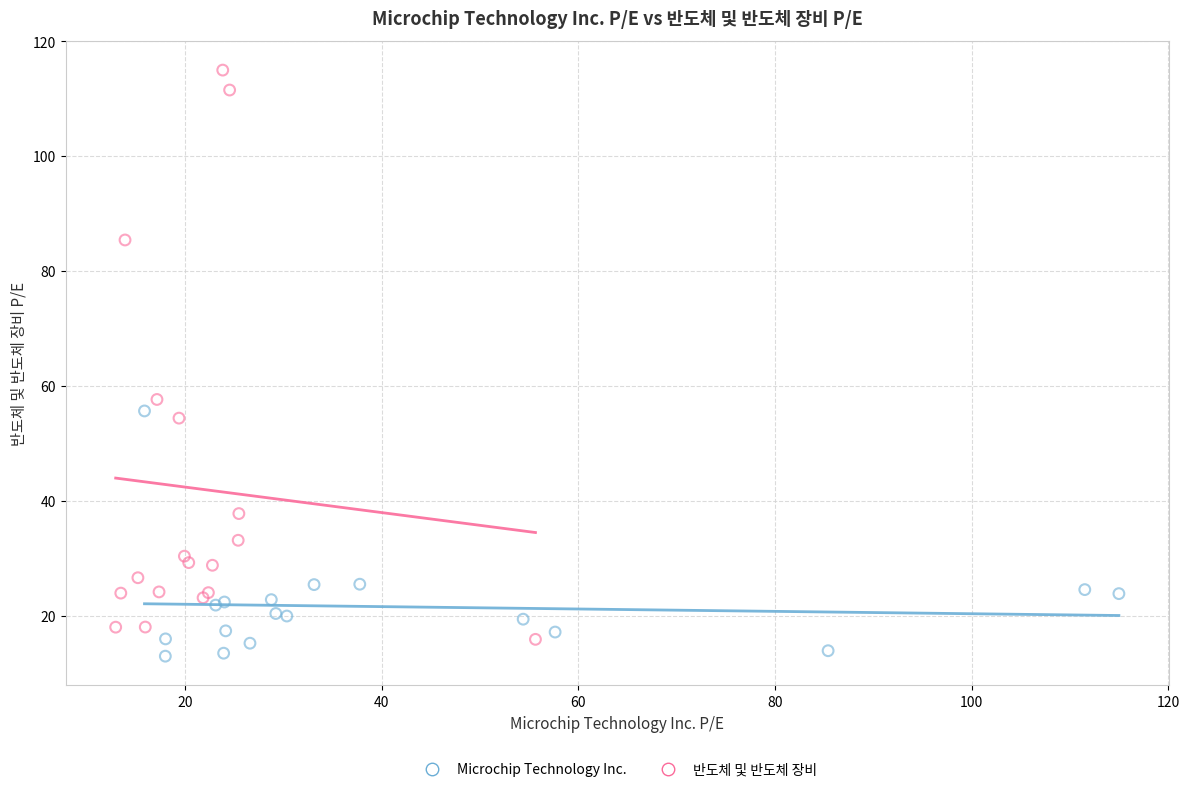

Which series contains the lowest Y value?

Microchip Technology Inc.